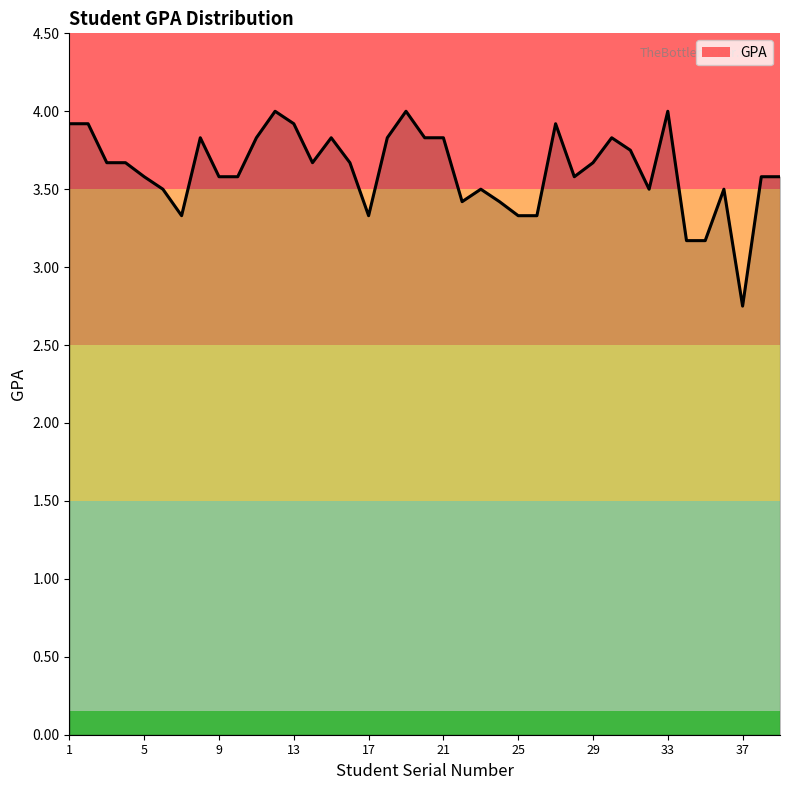

What is the greatest value displayed?

4.0